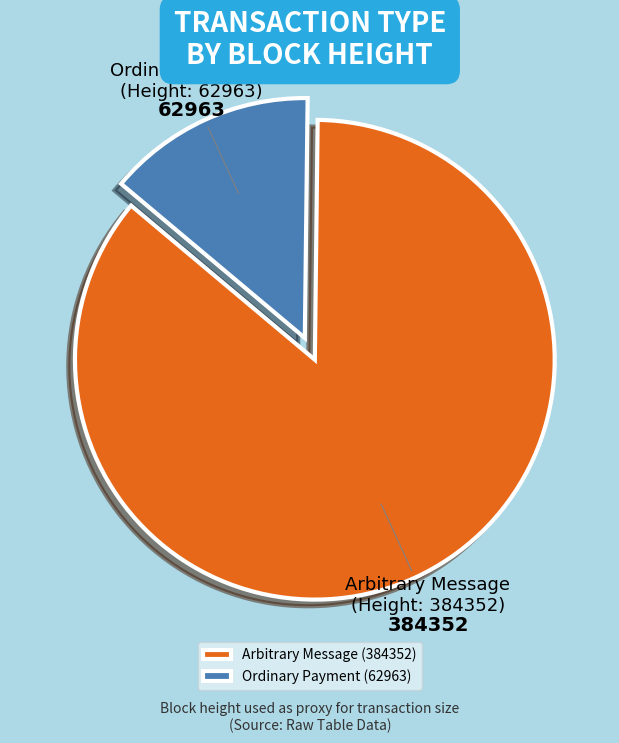

How many slices are in this pie chart?

2